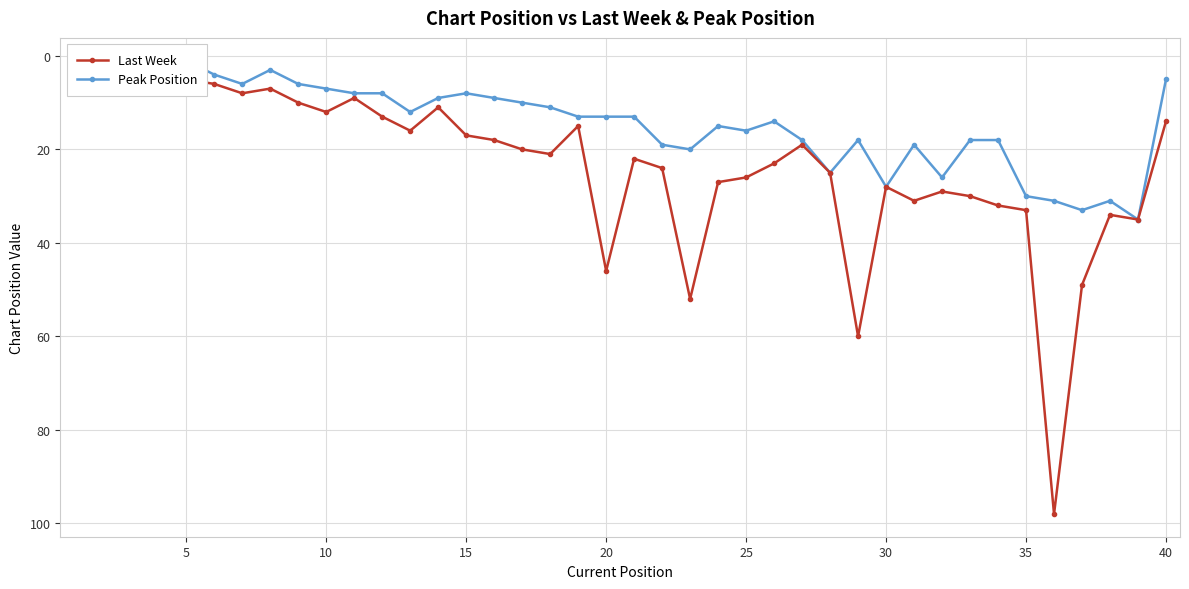

True or false: Last Week and Peak Position intersect in this chart.

False